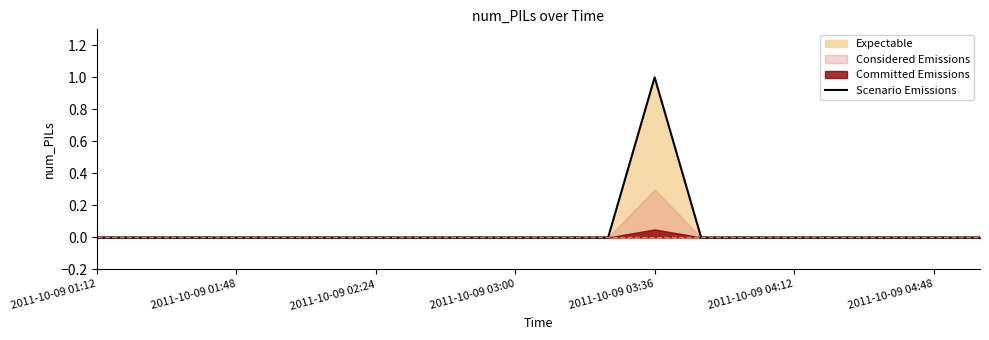

How many data points are above 0?

1